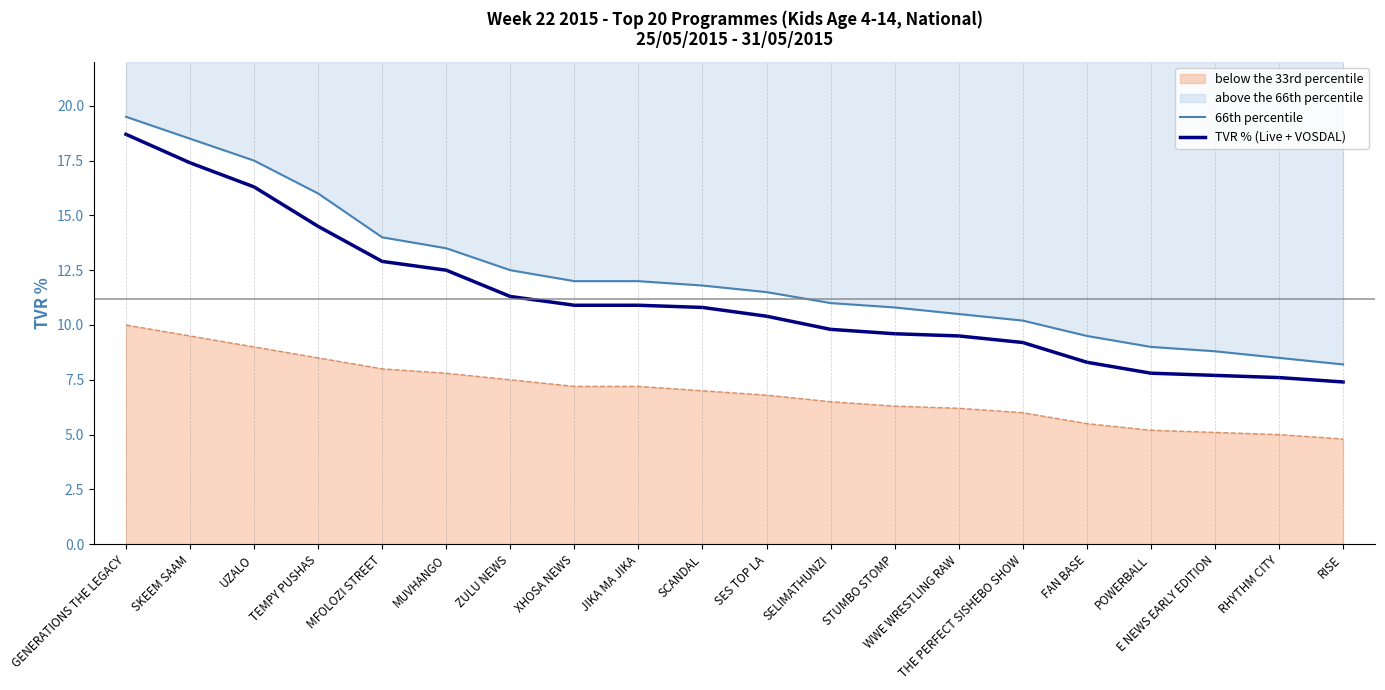

What is the spread (max minus min) of values at WWE WRESTLING RAW?

1.0